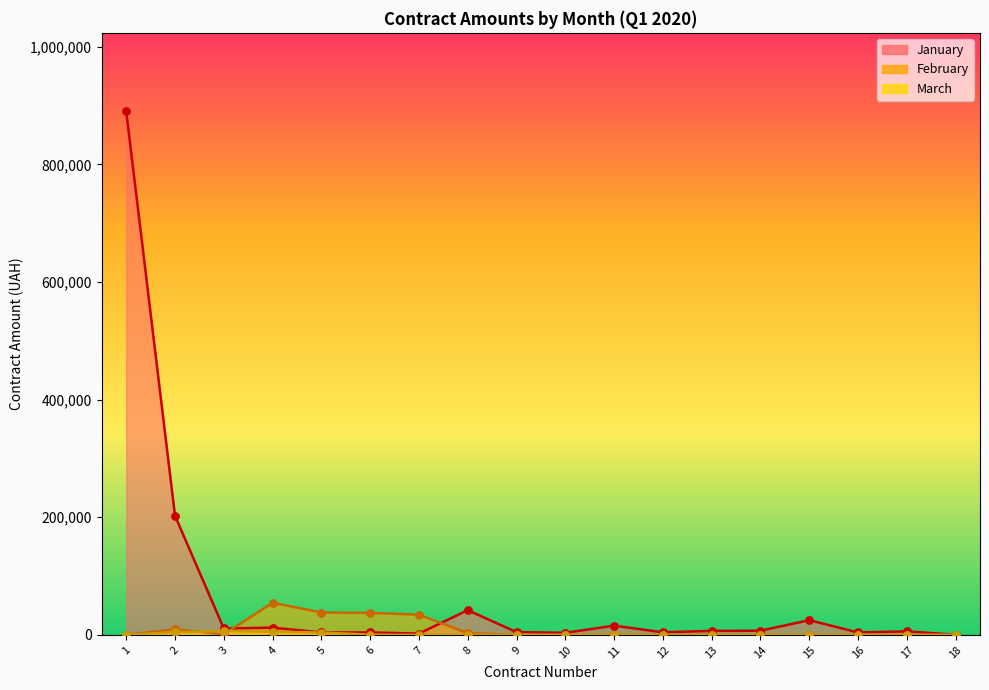

At how many categories does at least one series exceed 396602?

1